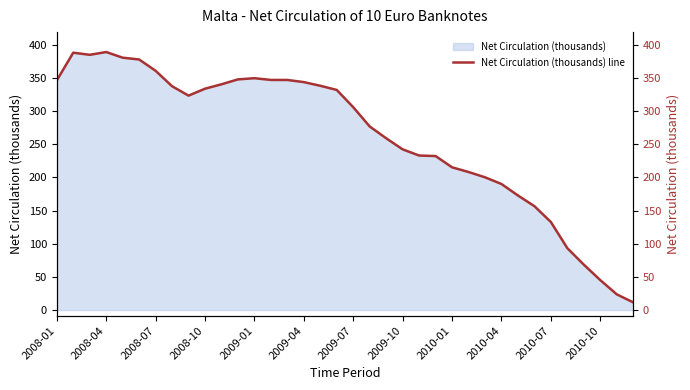

Count the number of values greater than 323.

18